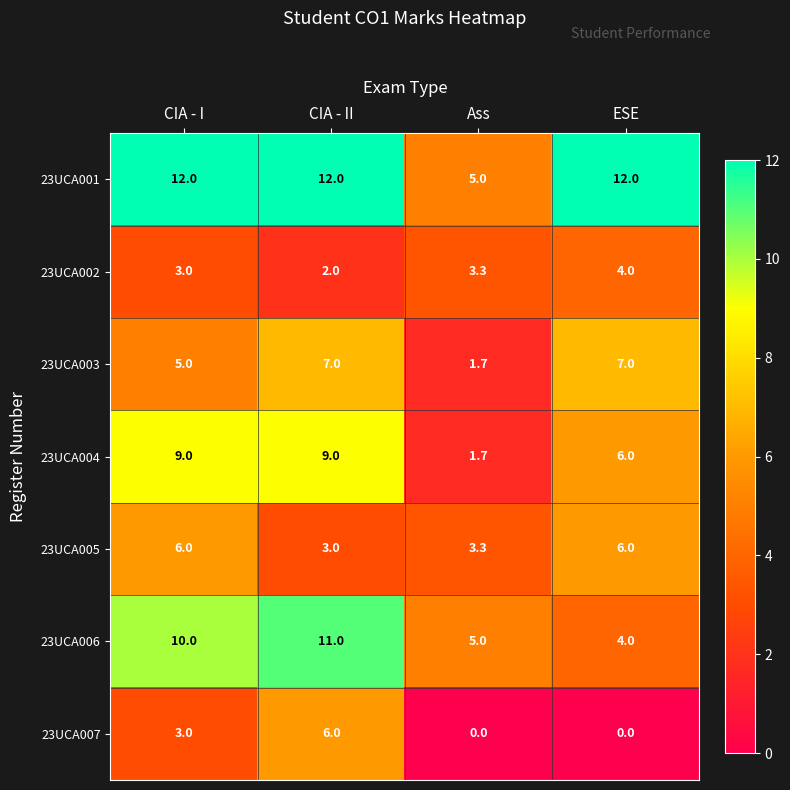

At which category is the sum across all series the highest?

CIA - II